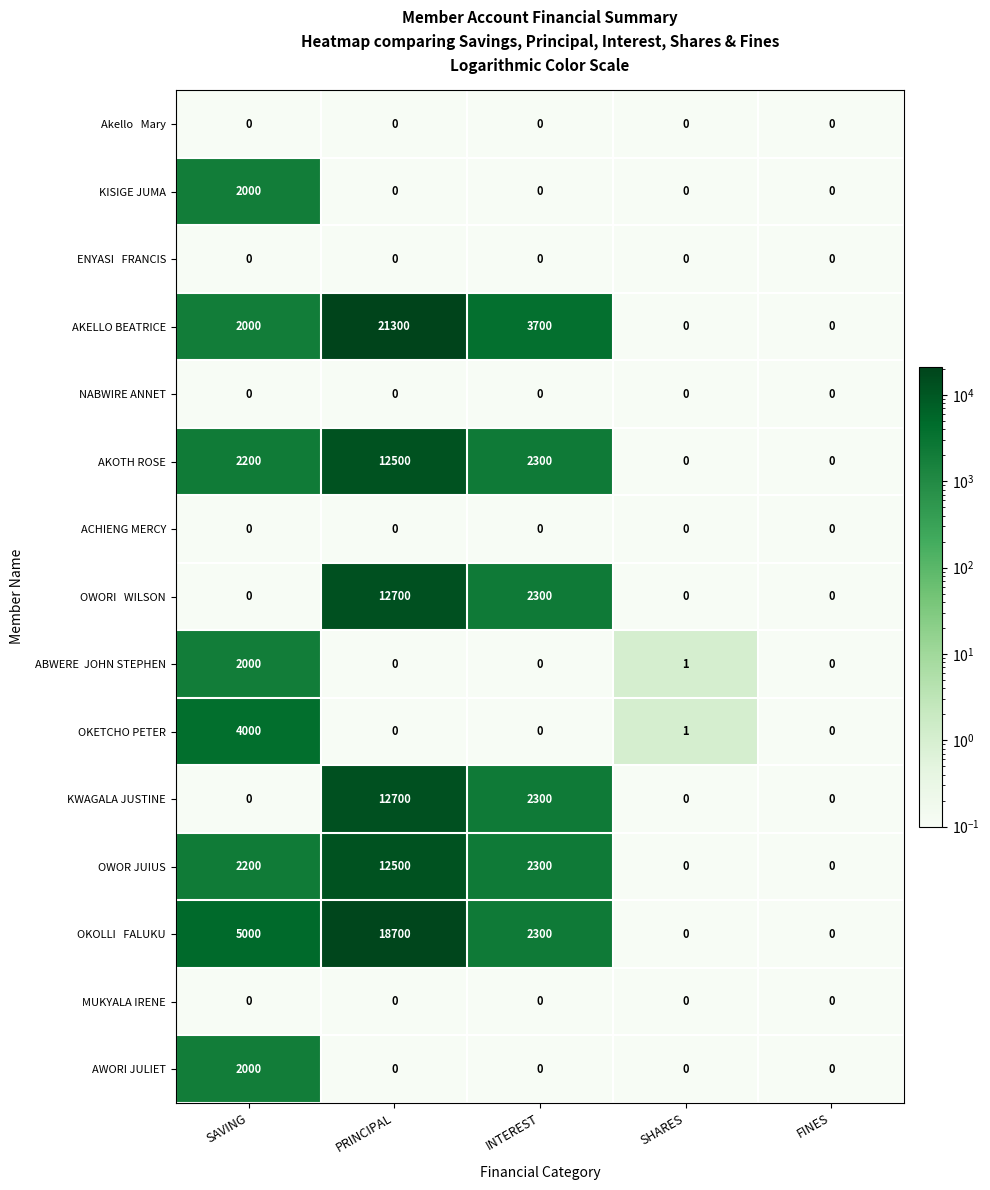

Is it true that AWORI JULIET equals 1386 at SHARES?

False